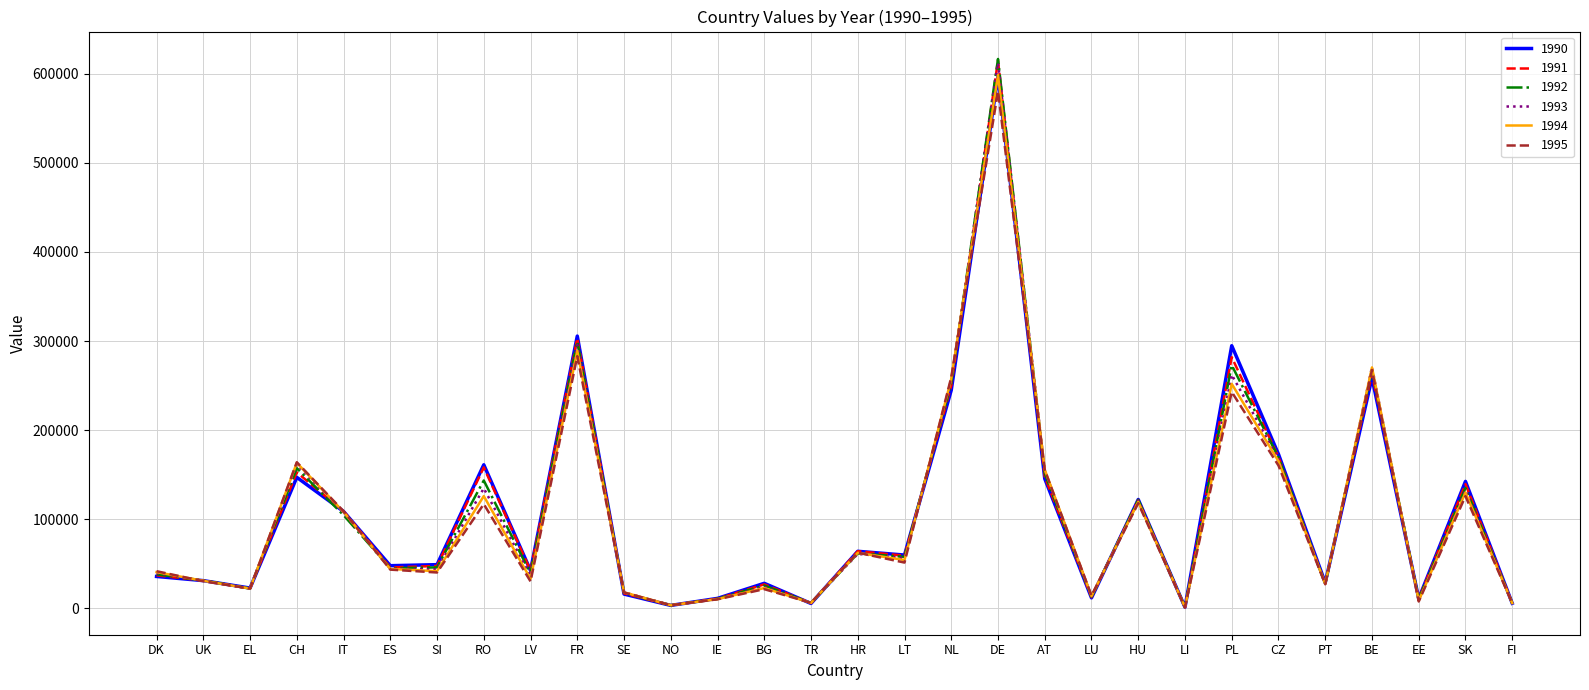

True or false: 1990 has more than 2 points higher than both neighbors.

True